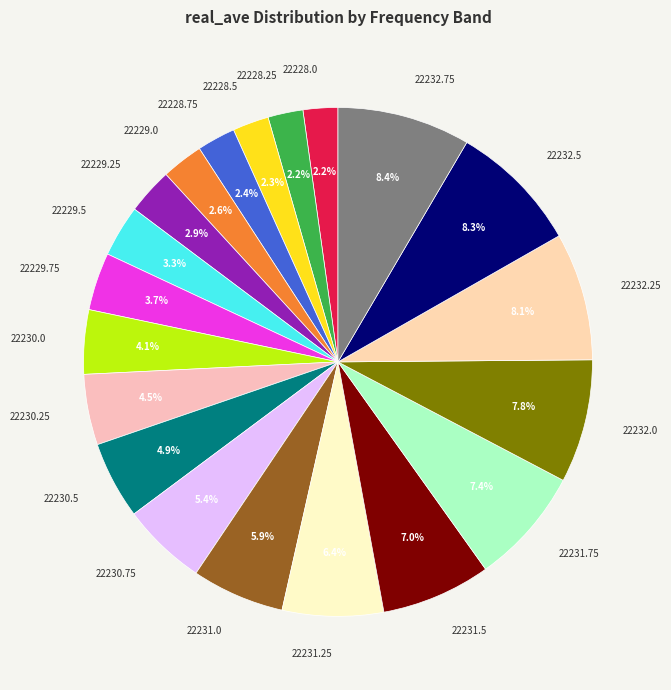

Which has a higher value, 22229.25 or 22230.25?

22230.25